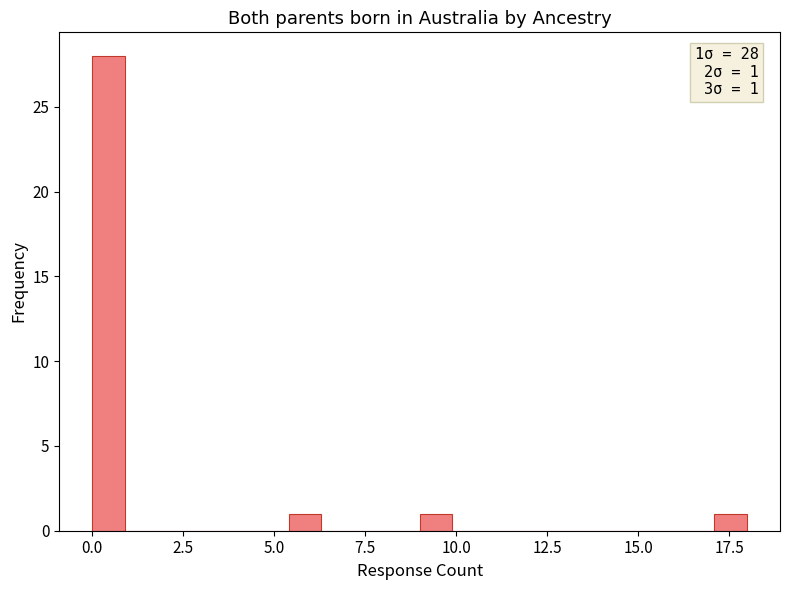

Read against the x-axis, roughly where is the centre of the tallest bar?

0.5